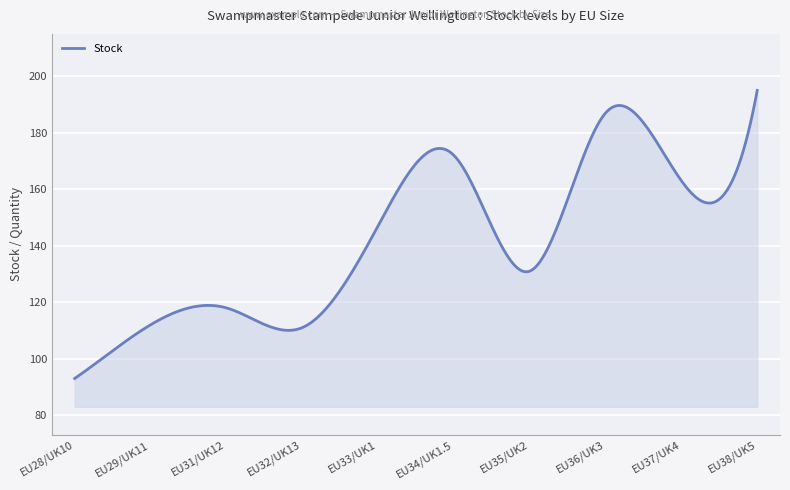

What is the smallest value displayed?

93.0